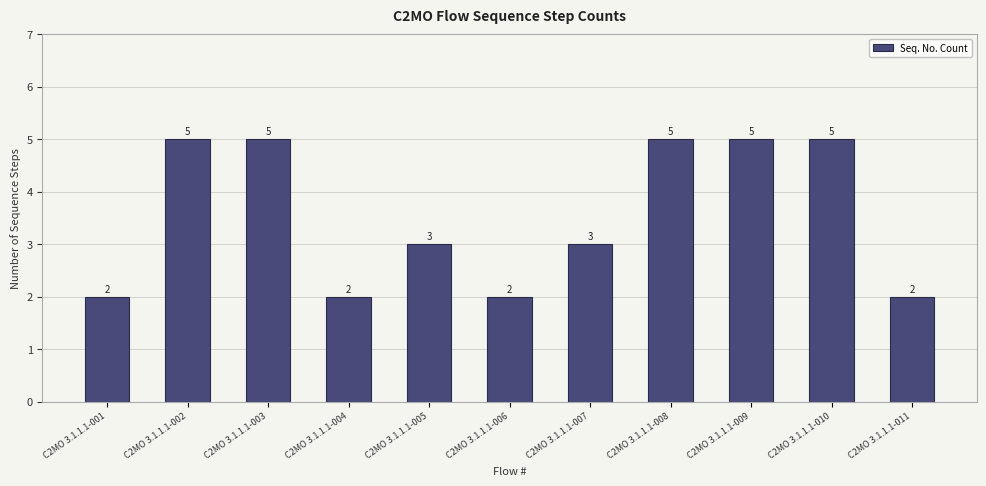

Approximately how many times larger is the value at C2MO 3.1.1.1-002 compared to C2MO 3.1.1.1-005?

1.7